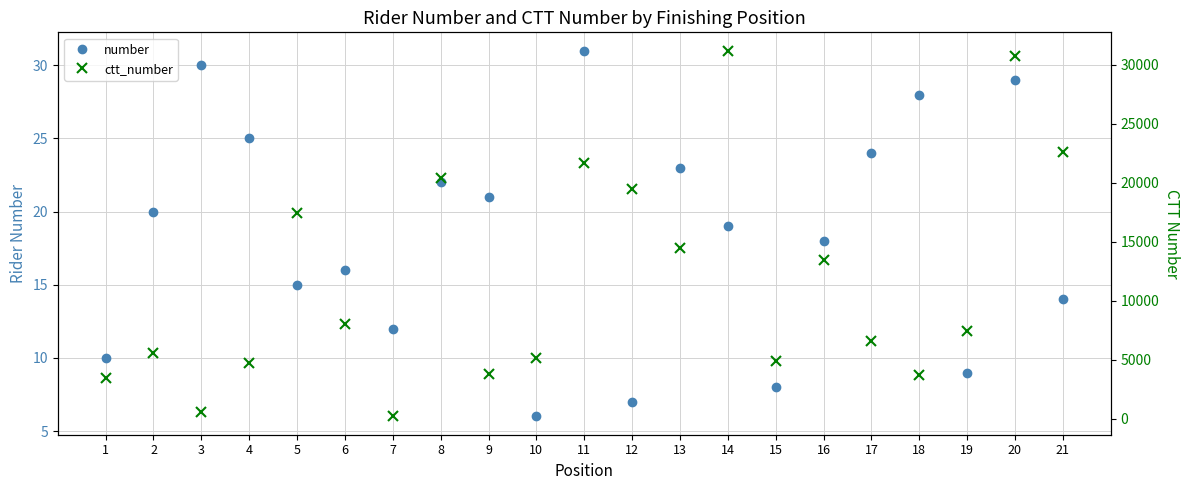

True or false: ctt_number and number intersect in this chart.

False